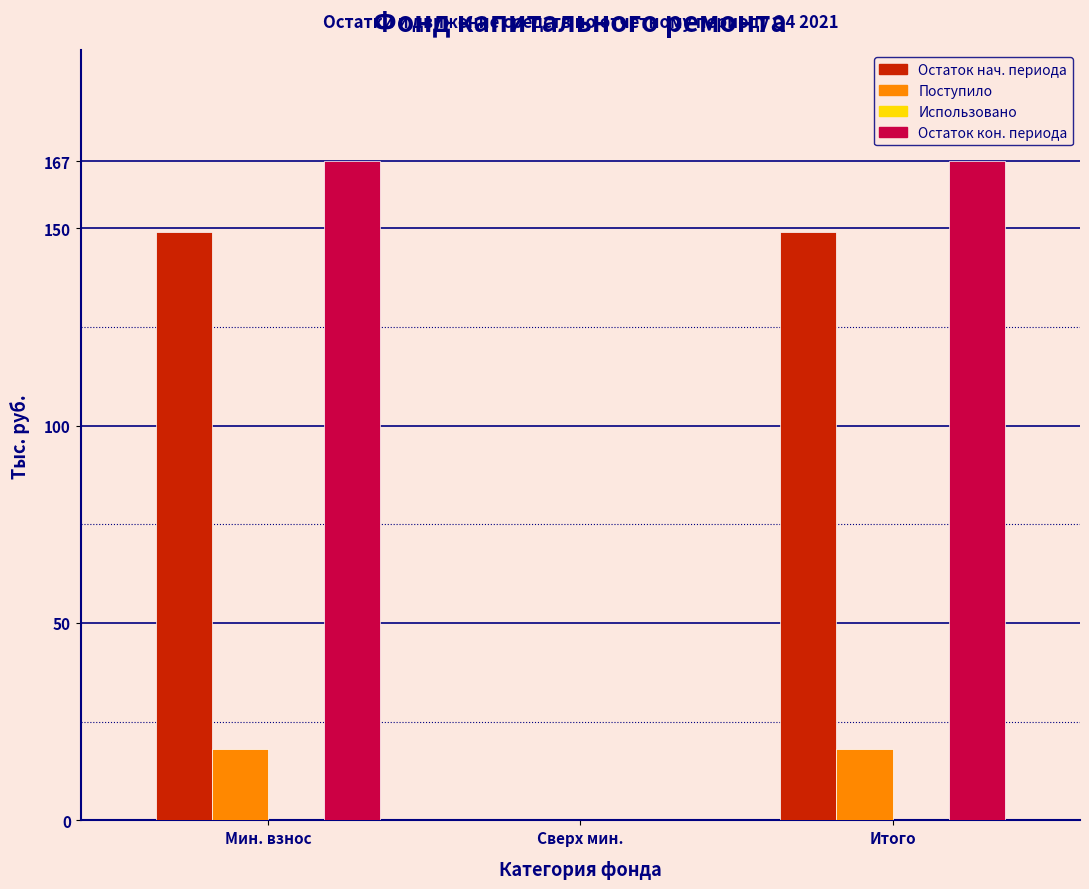

What is the total value across all series at Мин. взнос?

334